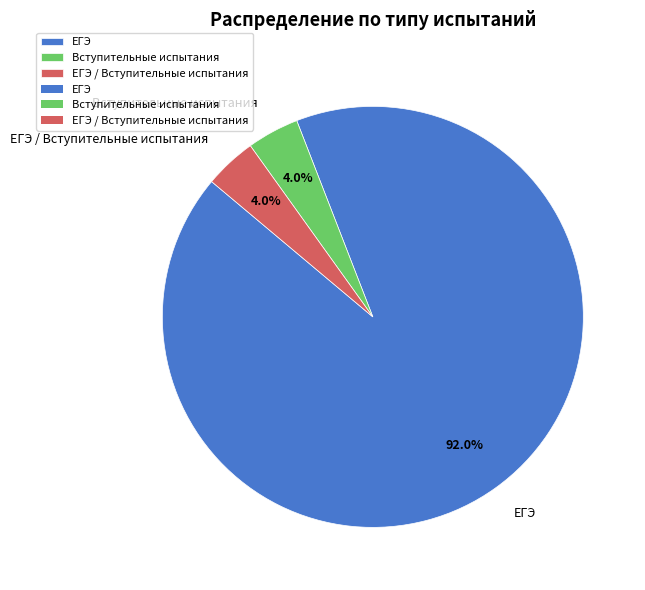

Is ЕГЭ the majority of the pie?

Yes